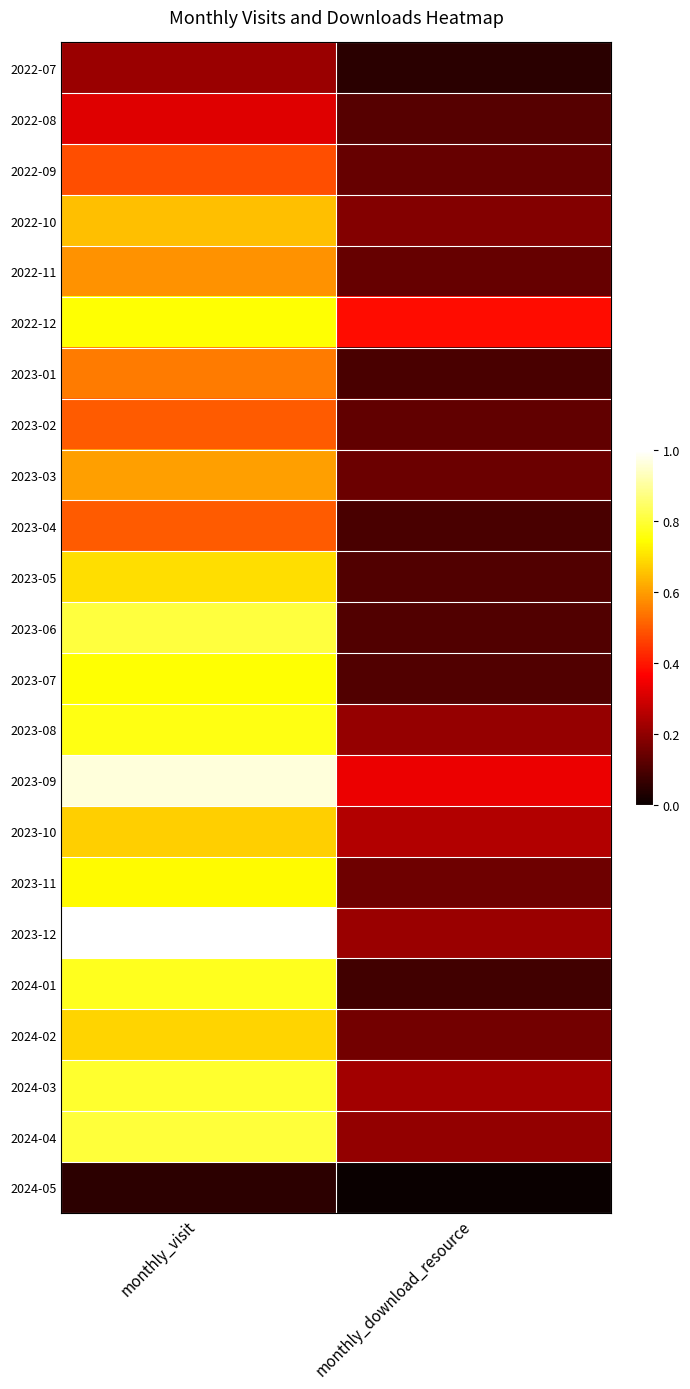

Rank the series by their maximum value, from highest to lowest.

2023-12, 2023-09, 2023-06, 2024-04, 2024-03, 2024-01, 2023-08, 2022-12, 2023-07, 2023-11, 2023-05, 2024-02, 2023-10, 2022-10, 2023-03, 2022-11, 2023-01, 2023-02, 2023-04, 2022-09, 2022-08, 2022-07, 2024-05